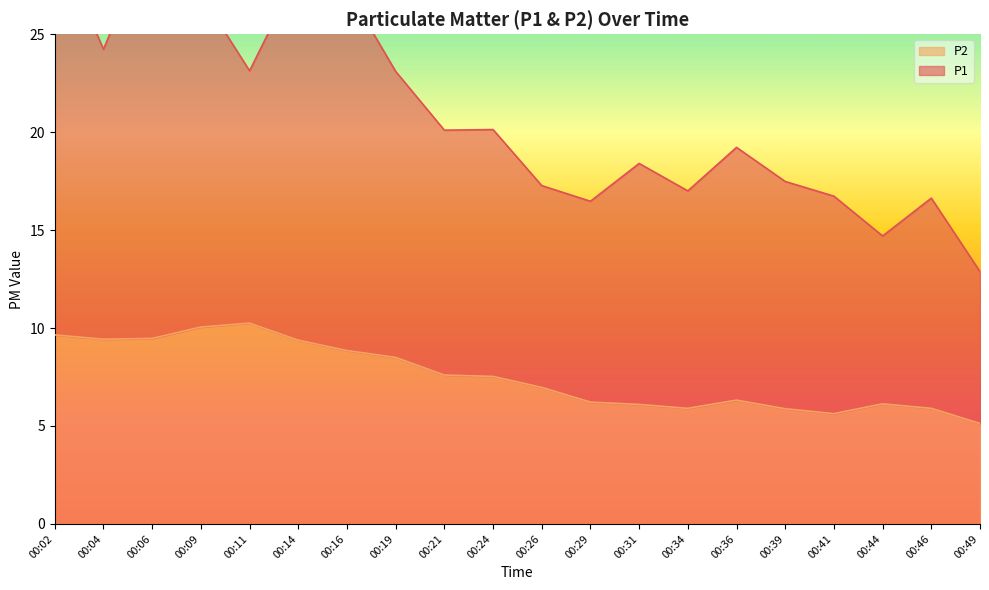

List the series in order of their peak value, lowest first.

P2, P1